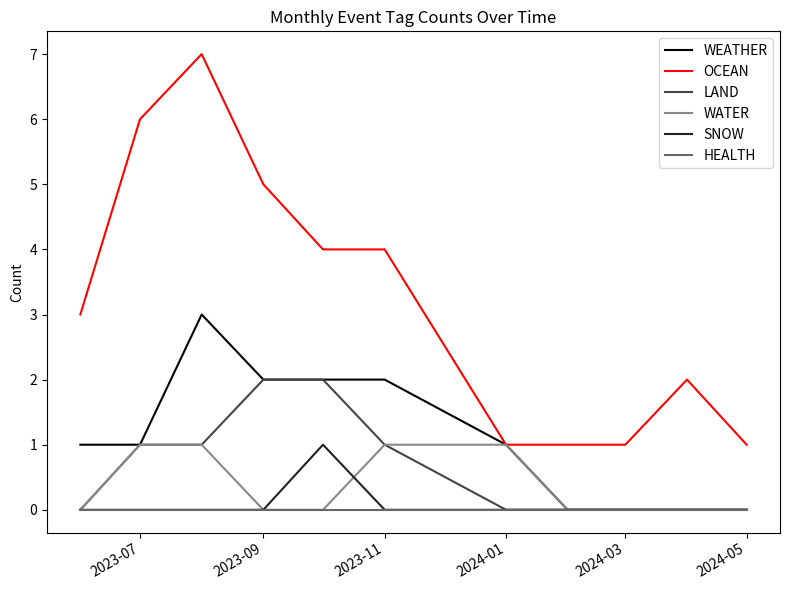

Which series has the largest total across all categories?

OCEAN